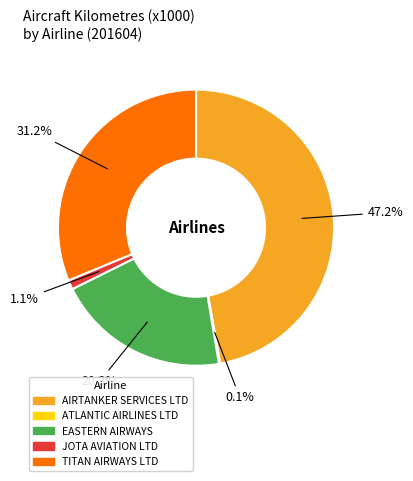

Approximately how many times larger is the value at EASTERN AIRWAYS compared to TITAN AIRWAYS LTD?

0.7